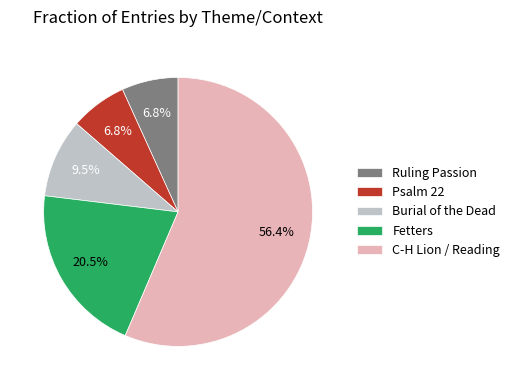

Is there a majority slice in this chart?

Yes